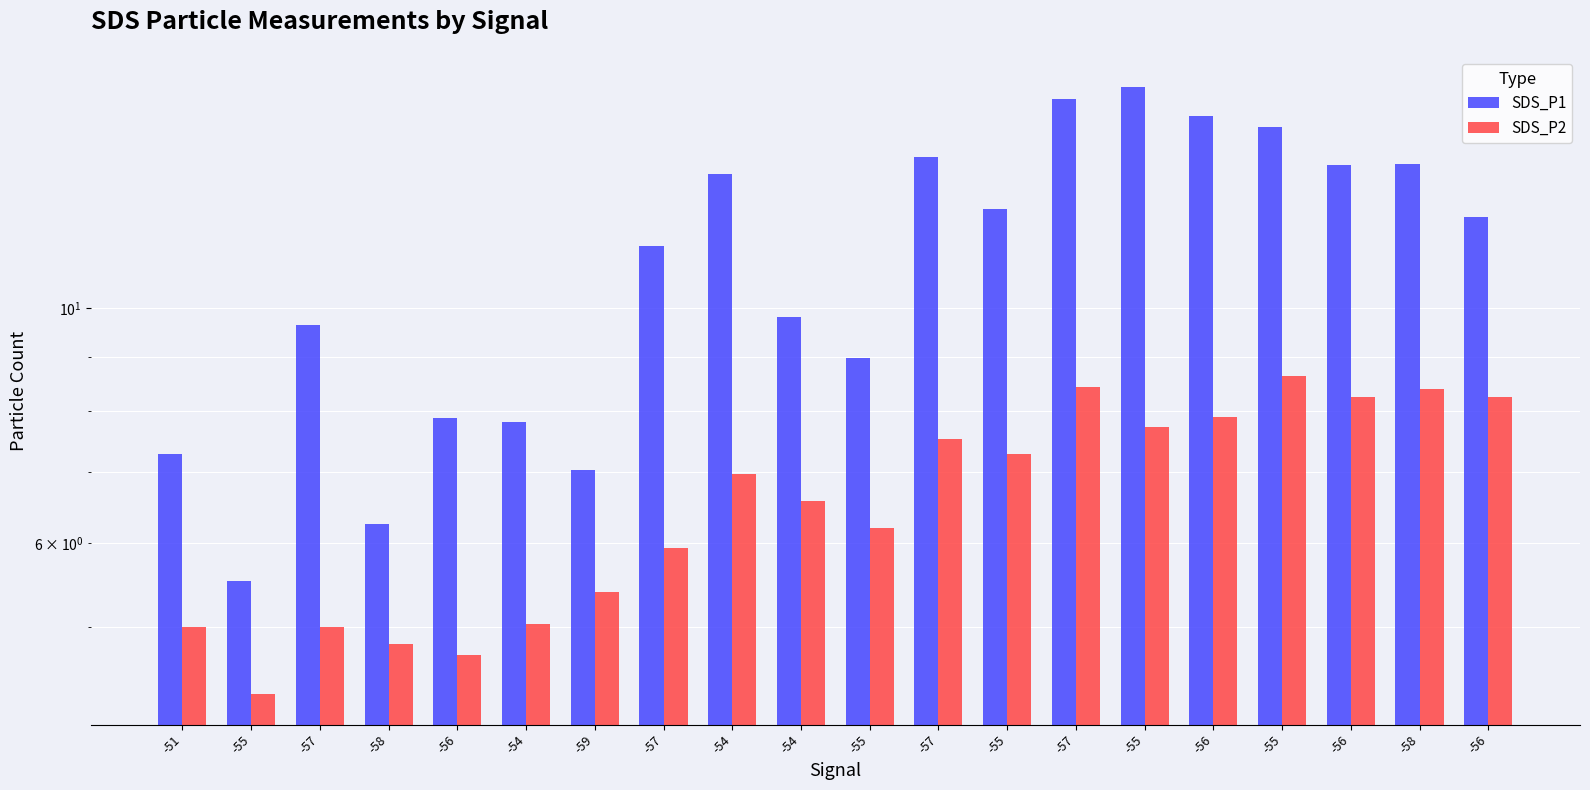

What is the total value across all series at -56?

12.6